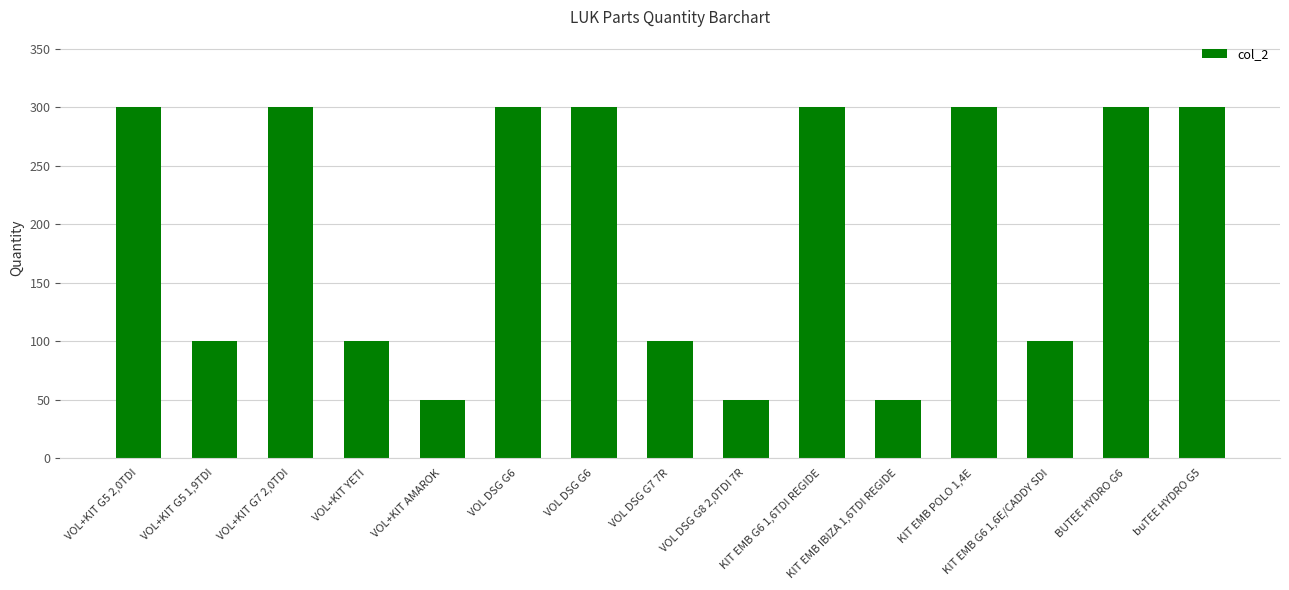

How many bars are there in total?

15